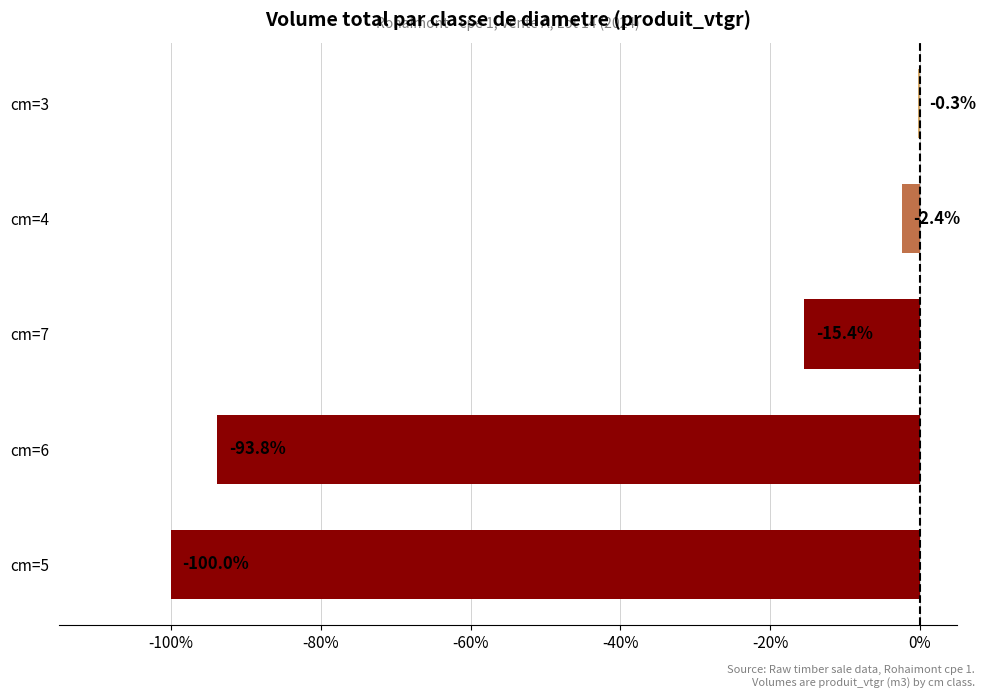

What is the approximate value at cm=7?

-15.4